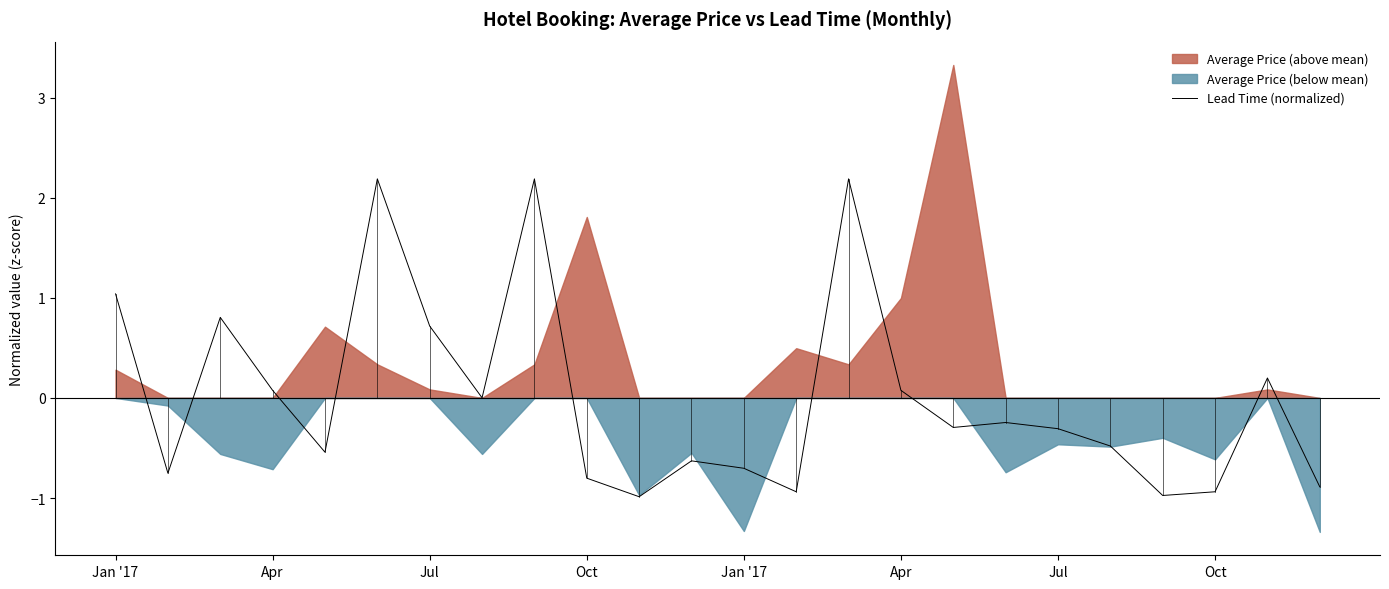

Does the chart display data point markers on the line(s)?

No